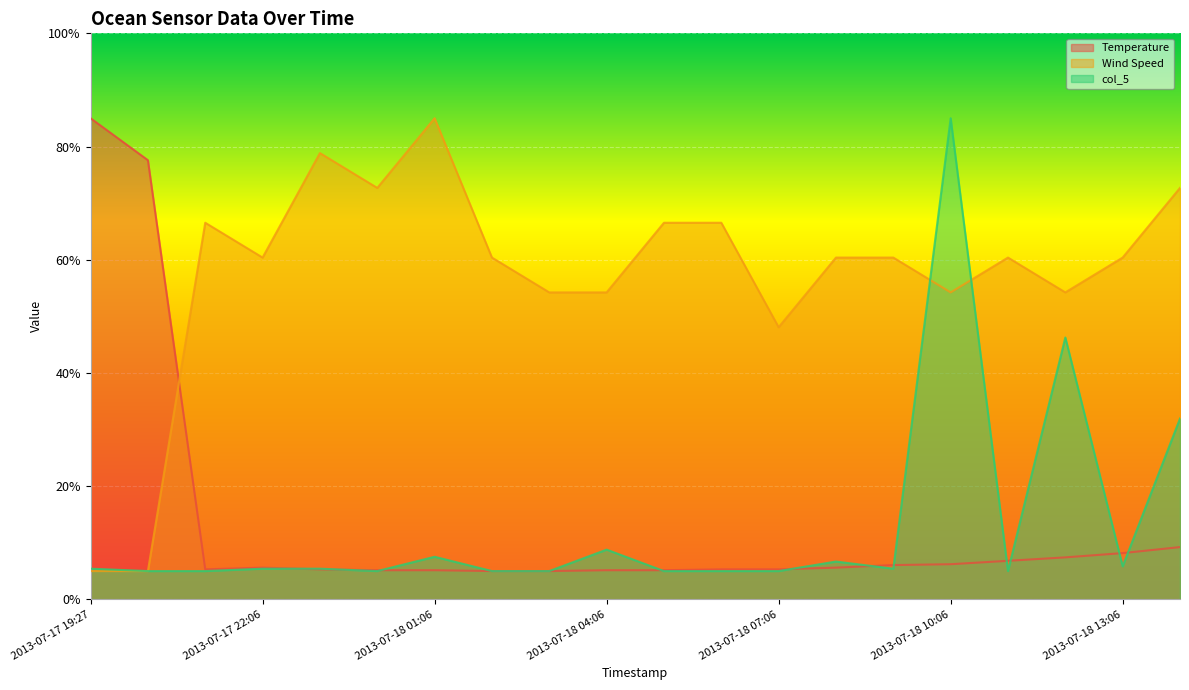

Read the Temperature value at 2013-07-17 19:27.

85.0